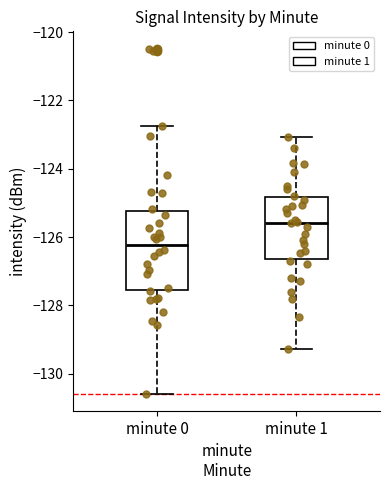

Reading left to right, read every box against the y-axis: the position of its median line, the range the box covers, and the ends of its whiskers. The values are not printed on the chart, so give them approximately, as read against the axis.

minute 0: median -126.2, box -127.6 to -125.2, whiskers -130.6 to -122.8
minute 1: median -125.6, box -126.6 to -124.8, whiskers -129.2 to -123.0